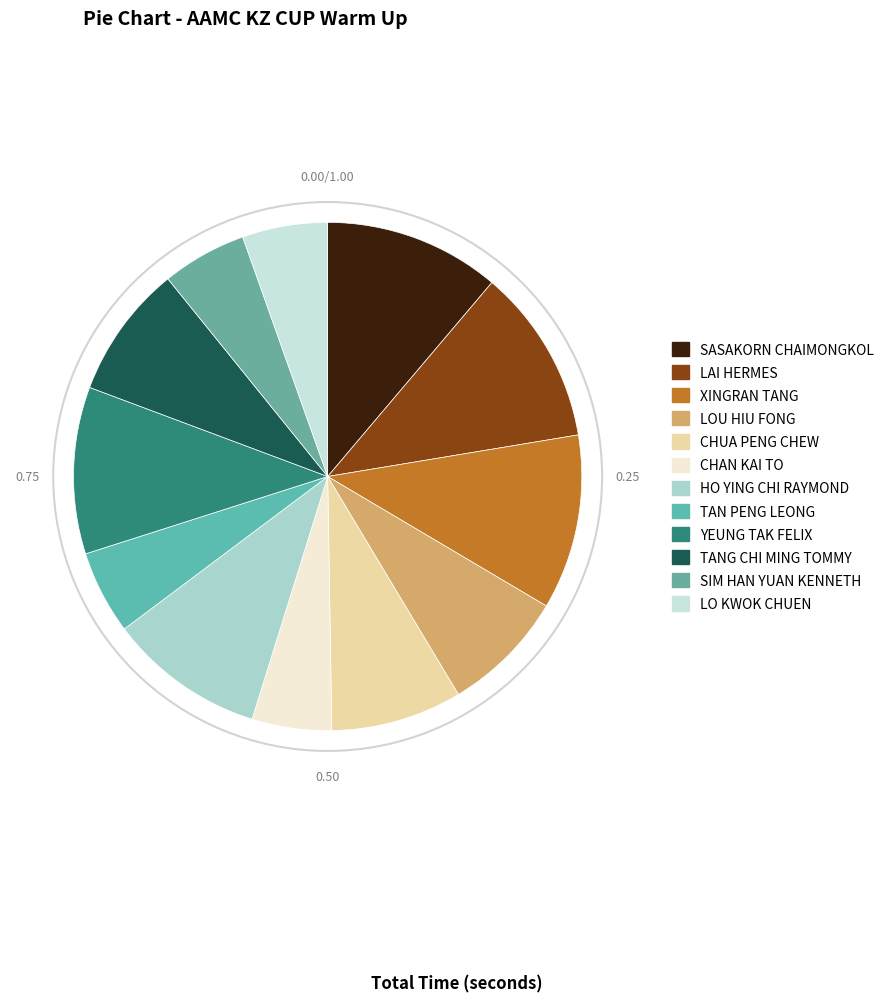

Which slice is the largest?

LAI HERMES